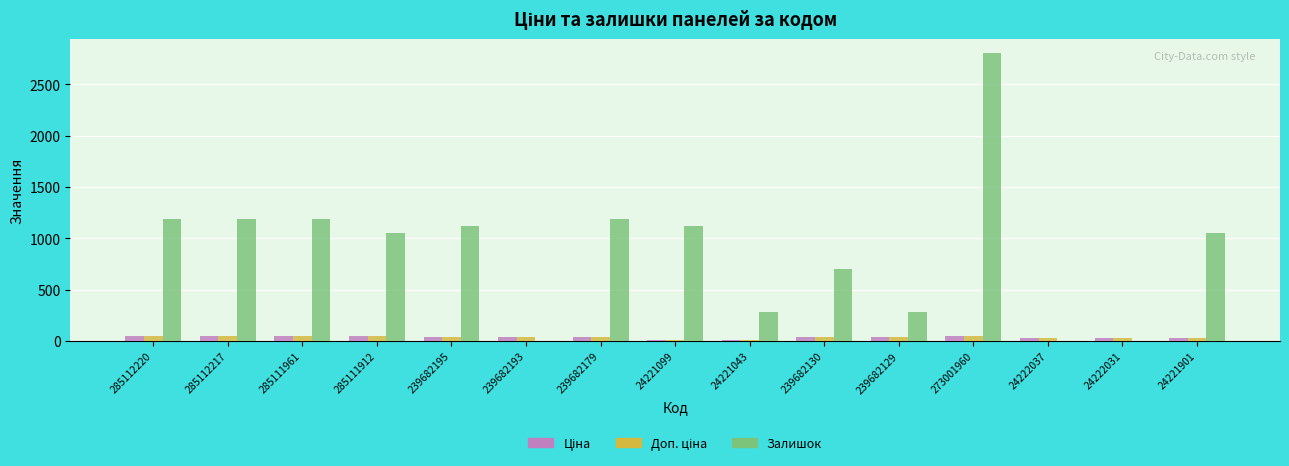

Which series has the widest spread of values?

Залишок